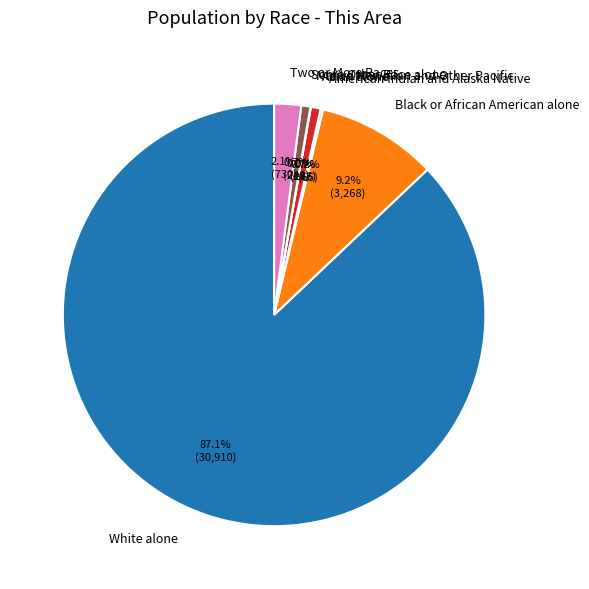

Which has a higher value, Asian alone or Two or More Races?

Two or More Races